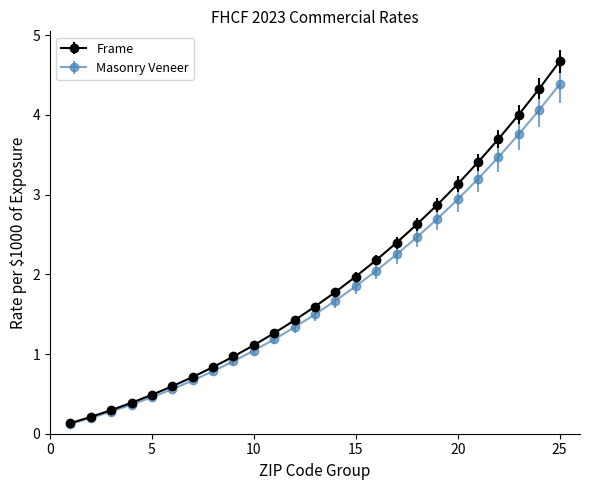

Which series has the widest spread of values?

Frame